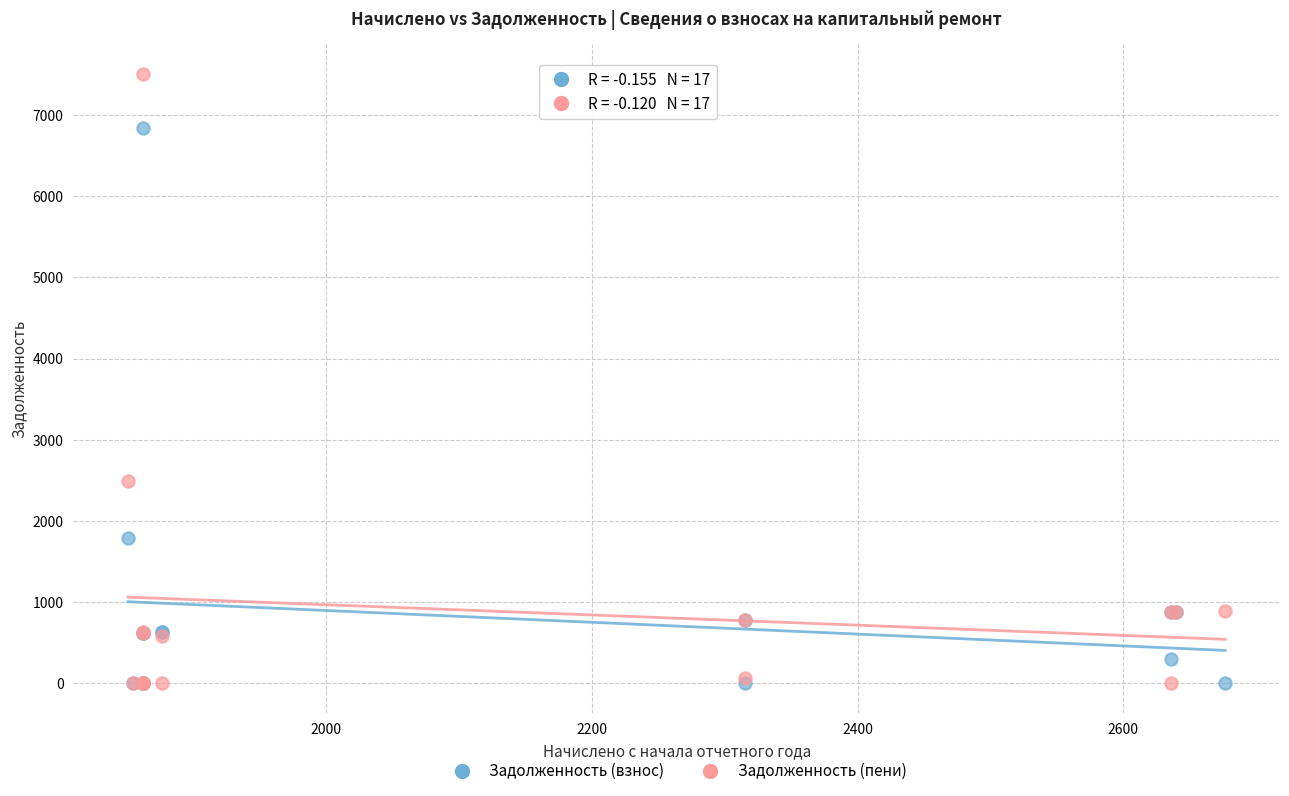

In the Задолженность (взнос) series, what Y value is closest to 3418?

1782.7